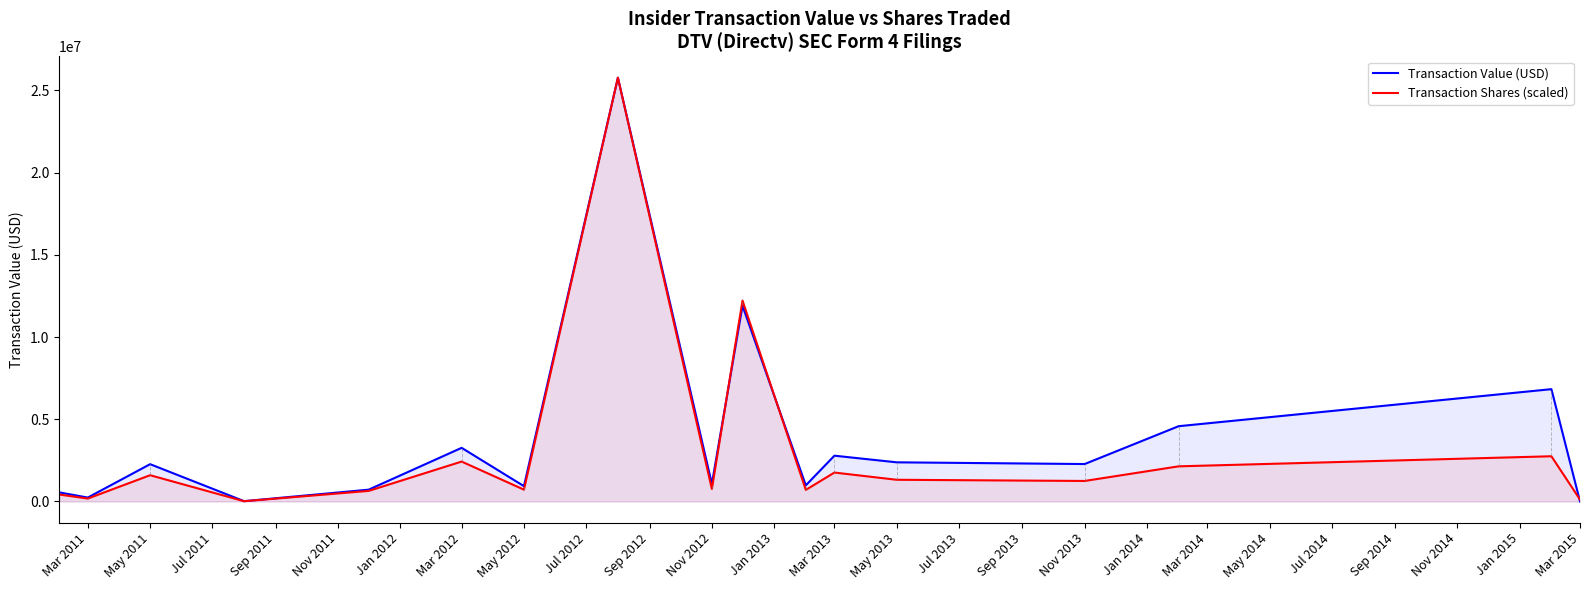

What is the greatest value displayed?

25773625.0